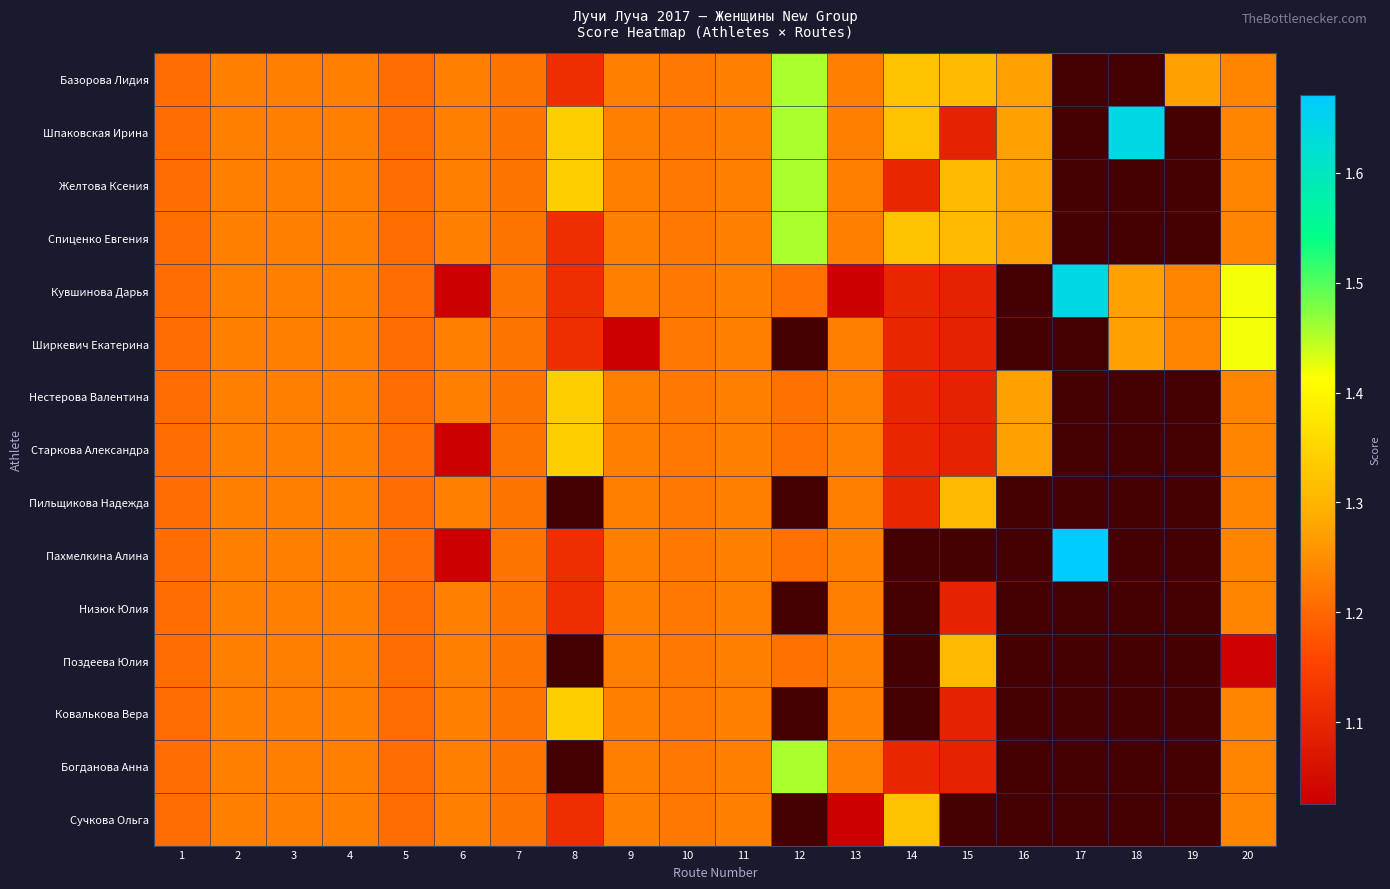

What value does the Богданова Анна series have at 14?

1.1